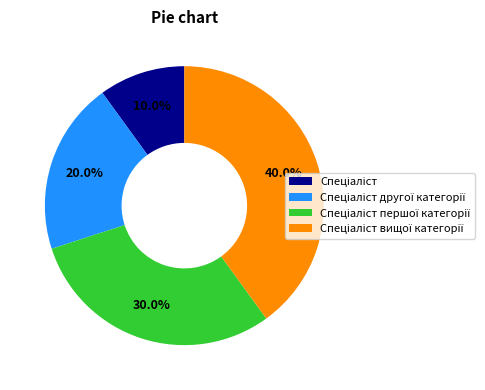

To the nearest percent, what is the difference between the Спеціаліст вищої категорії and Спеціаліст slice percentages?

30%